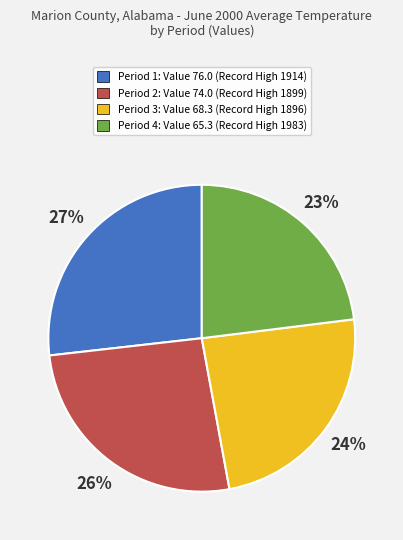

Is there a majority slice in this chart?

No